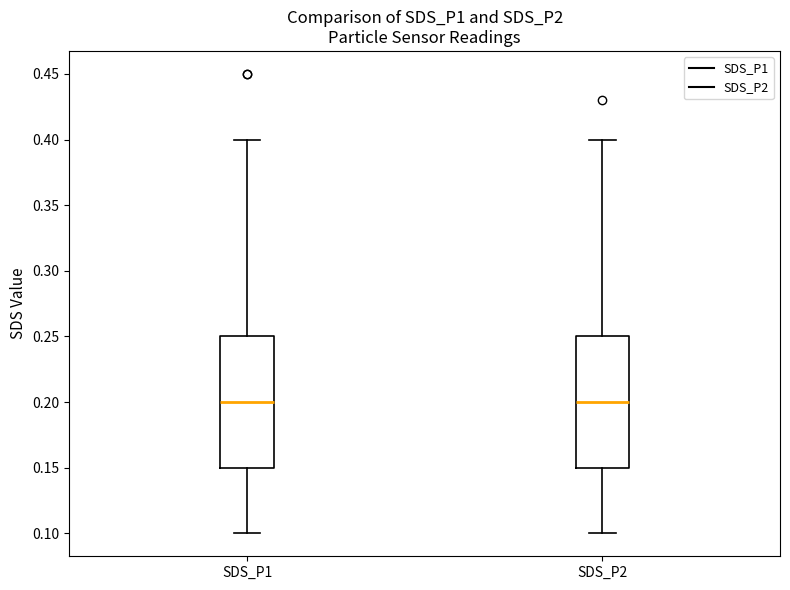

Reading left to right, read every box against the y-axis: the position of its median line, the range the box covers, and the ends of its whiskers. The values are not printed on the chart, so give them approximately, as read against the axis.

SDS_P1: median 0.20, box 0.15 to 0.25, whiskers 0.10 to 0.40
SDS_P2: median 0.20, box 0.15 to 0.25, whiskers 0.10 to 0.40